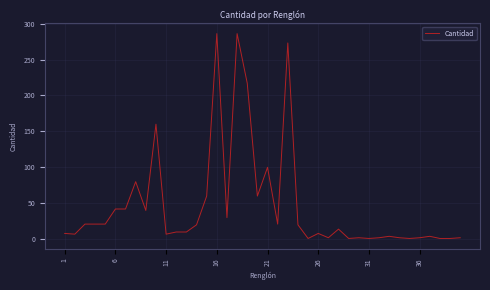

How many lines are shown in the chart?

1